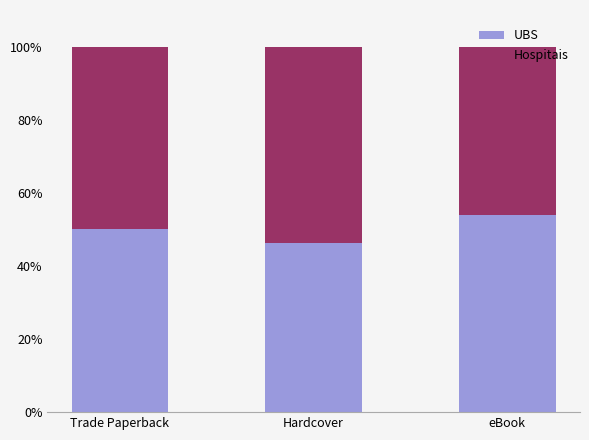

What is the total value across all series at eBook?

100.0